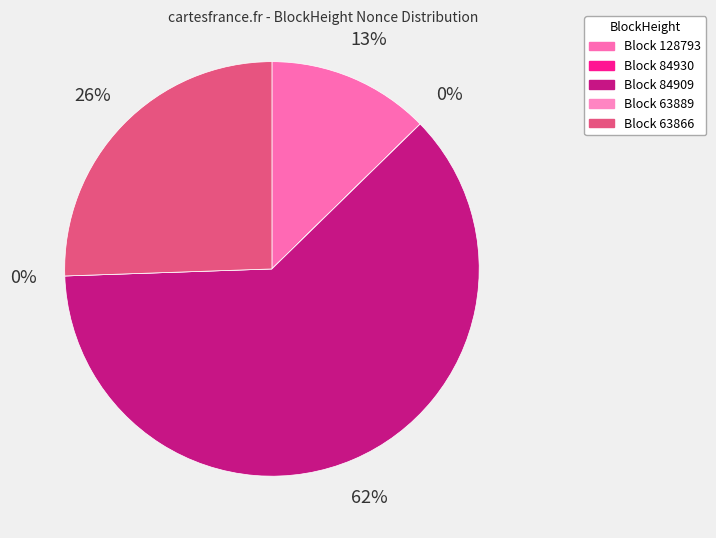

What portion of the pie excludes 84930?

100.0%